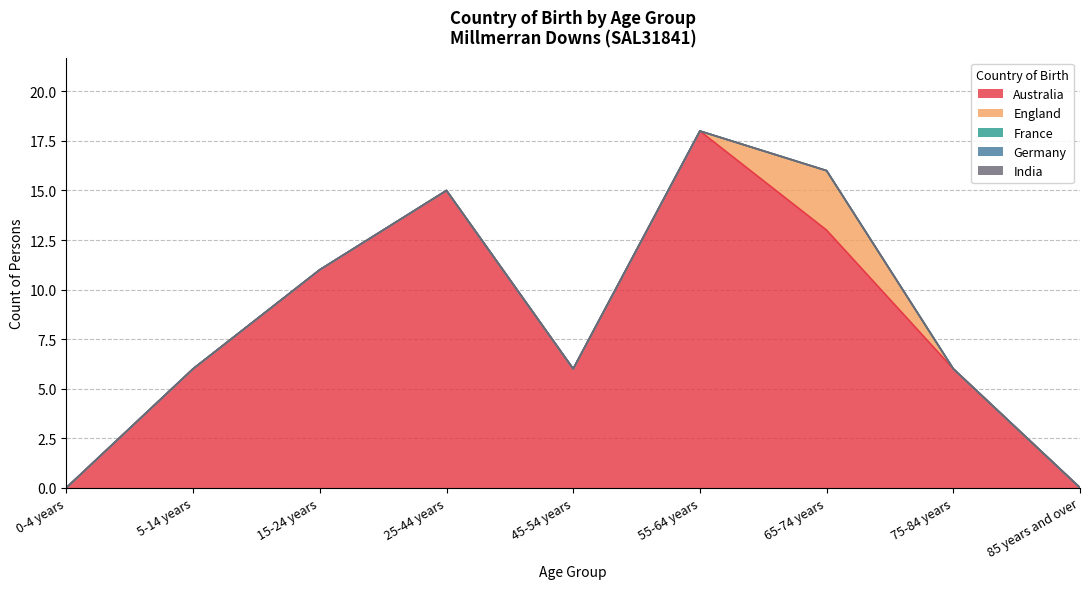

What is the greatest value displayed?

18